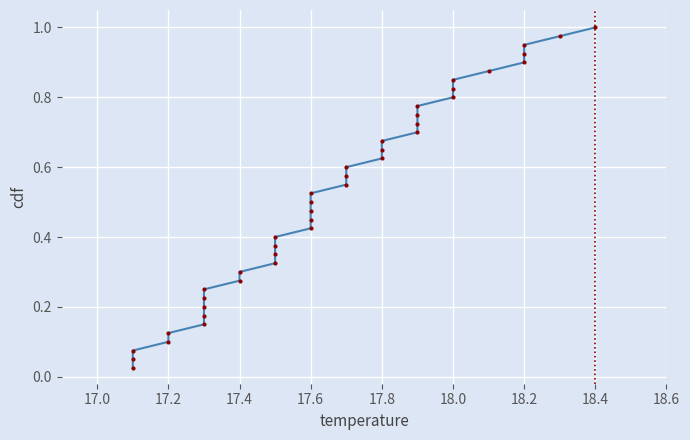

Which series has the largest total across all categories?

temperature